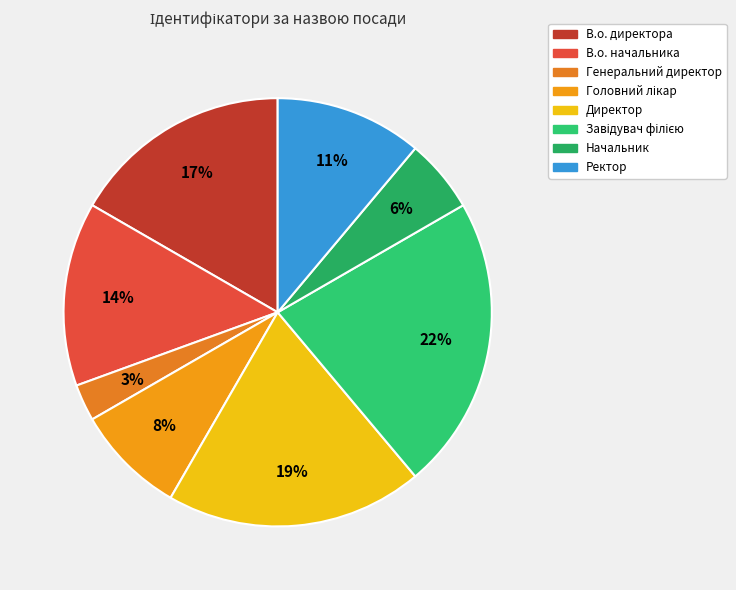

Which slice is the largest?

Завідувач філією